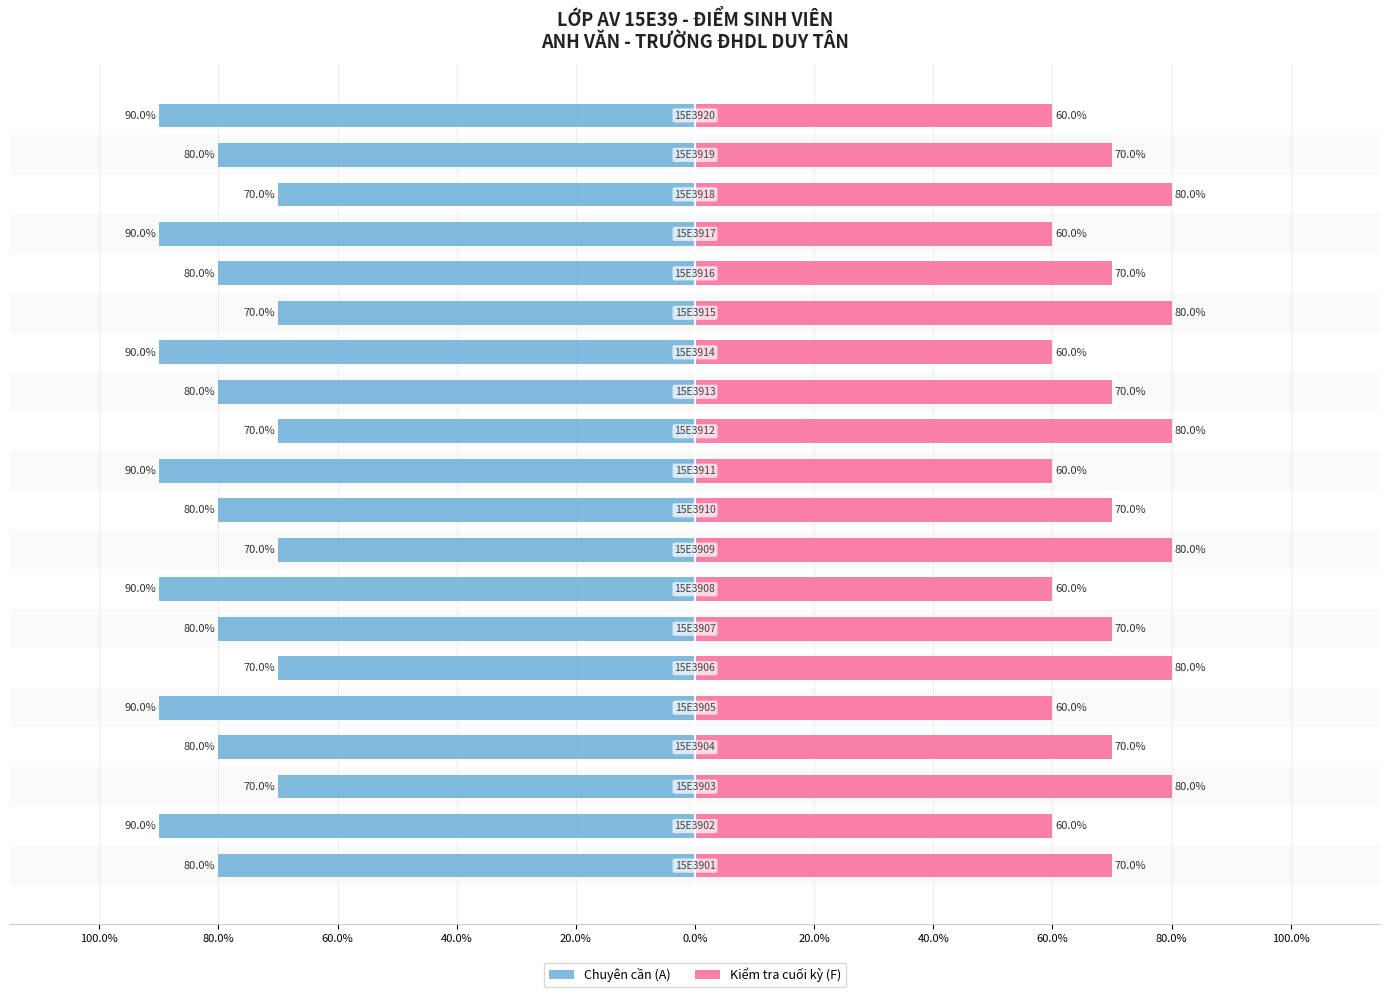

Is it true that Chuyên cần (A) equals -48 at 13?

False